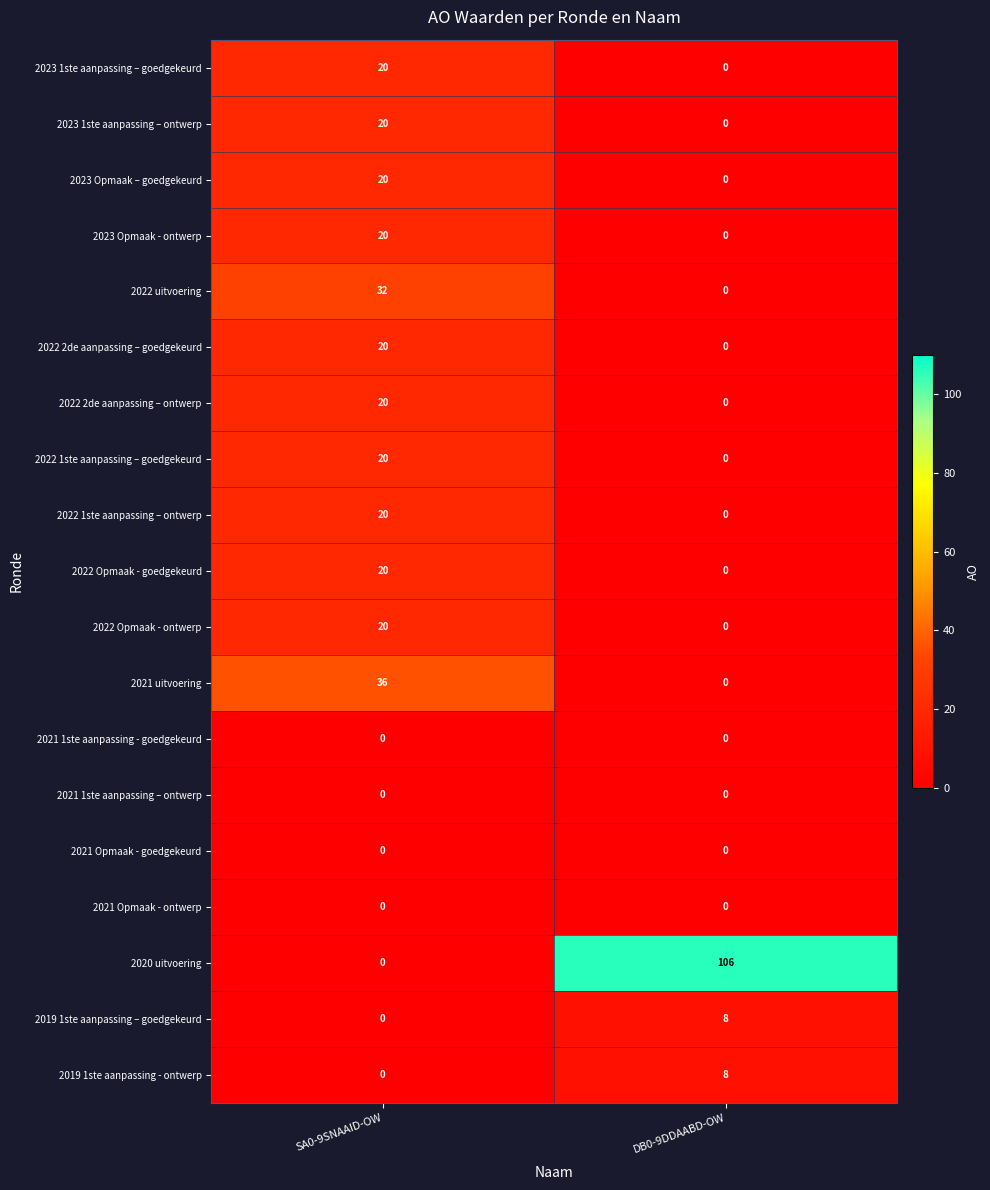

What is the sum of the 2023 1ste aanpassing – goedgekeurd values at SA0-9SNAAID-OW and DB0-9DDAABD-OW?

20